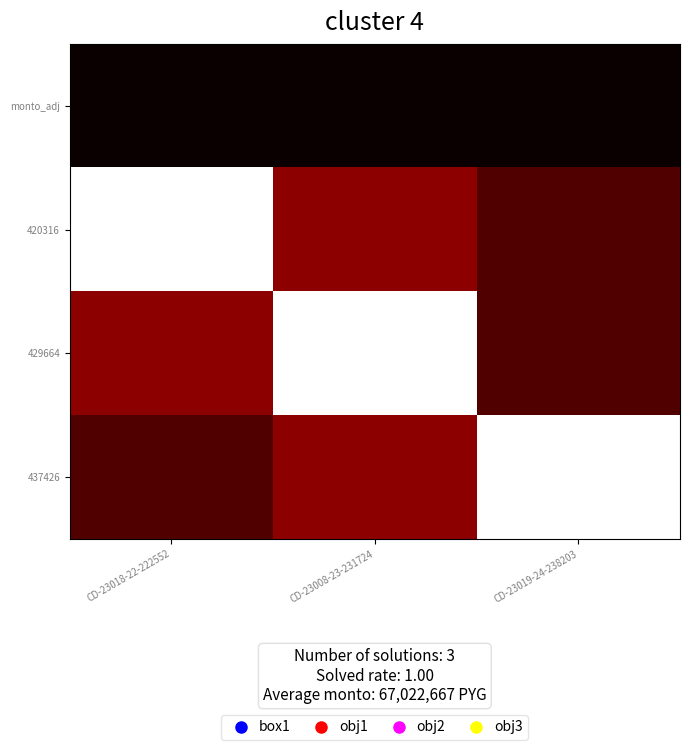

At which category is the sum across all series the highest?

CD-23008-23-231724